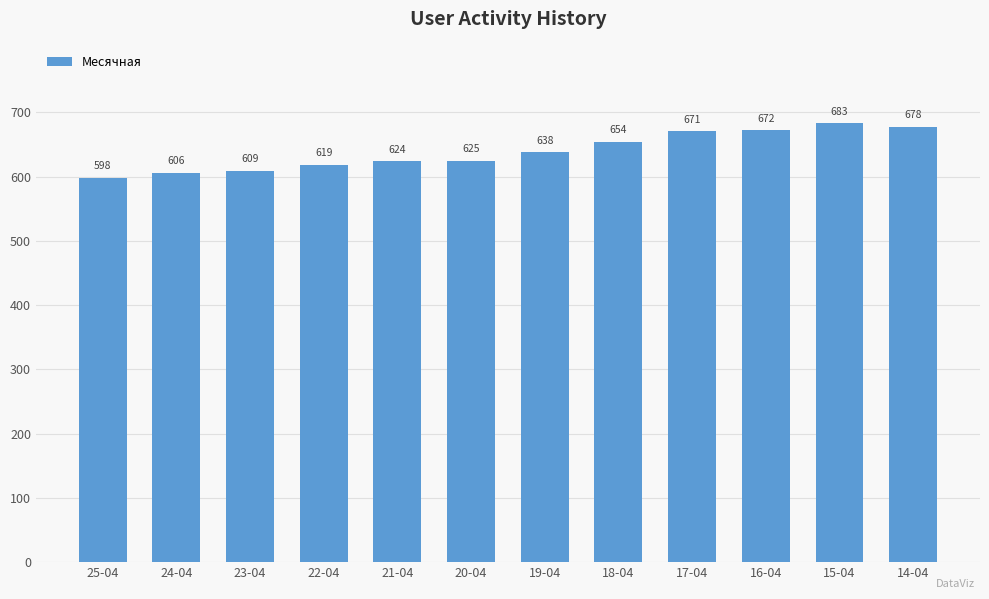

What is the label of the 11th bar from the left?

15-04